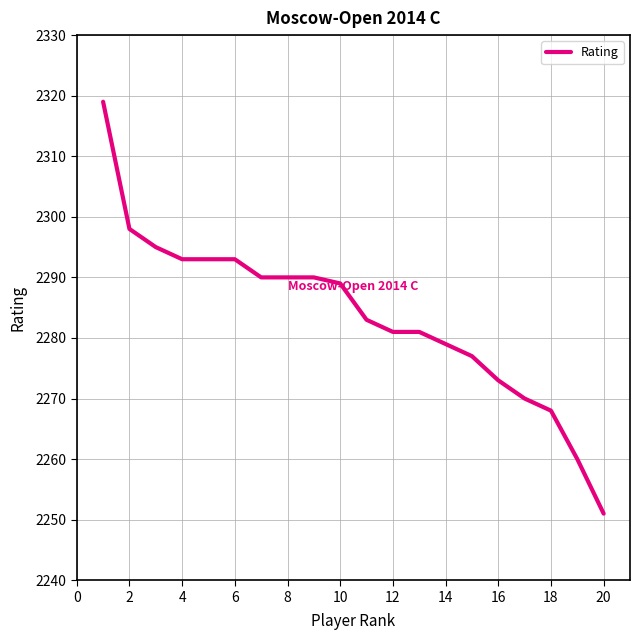

What is the difference between the maximum and minimum values?

68